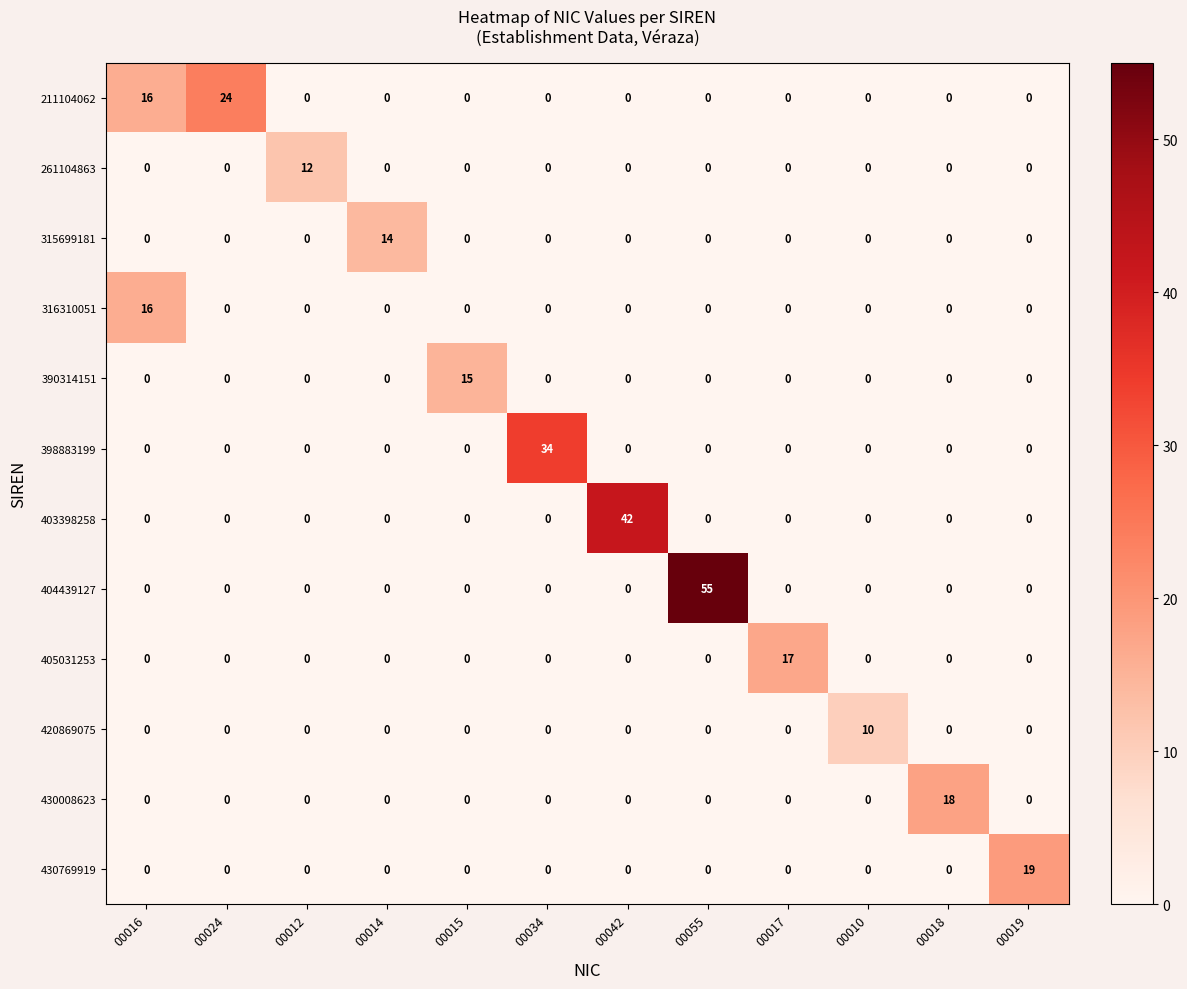

The value of 420869075 at 00024 is 0. True or false?

True